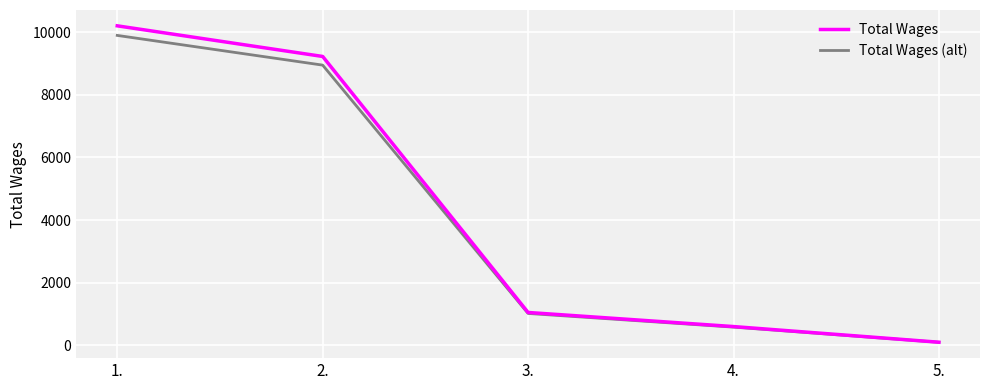

Reading left to right, transcribe all the data shown in this chart.

Total Wages: 10200.0	9222.0	1050.0	600.0	100.0
Total Wages (alt): 9894.0	8945.3	1018.5	582.0	97.0